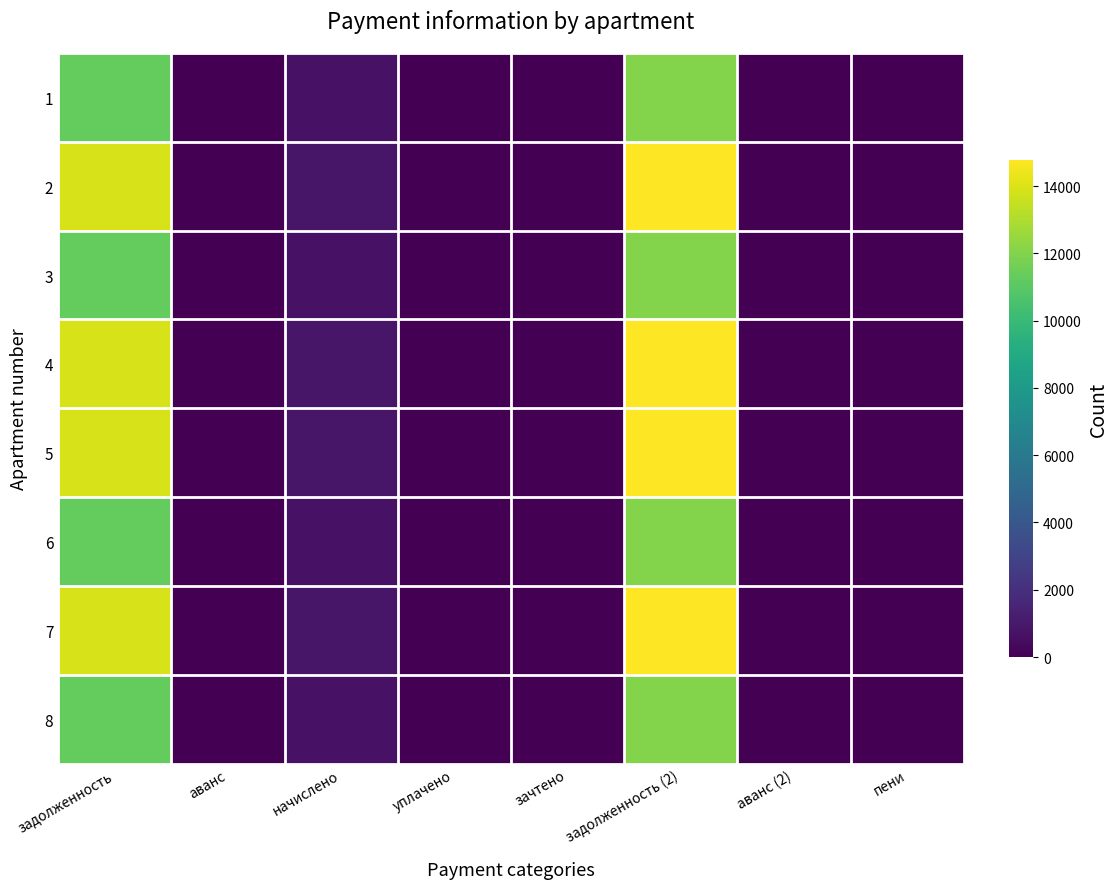

Rank the series by their maximum value, from lowest to highest.

1, 3, 6, 8, 2, 4, 5, 7